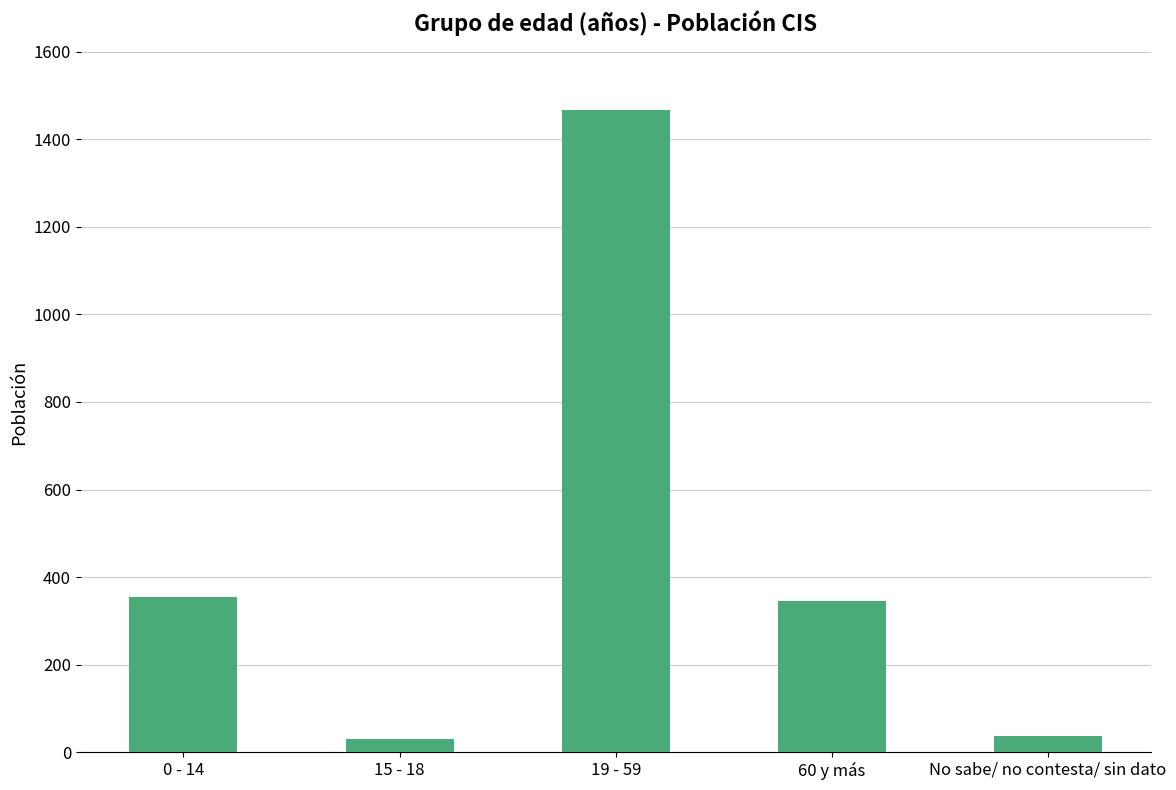

Between No sabe/ no contesta/ sin dato and 60 y más, which is larger?

60 y más